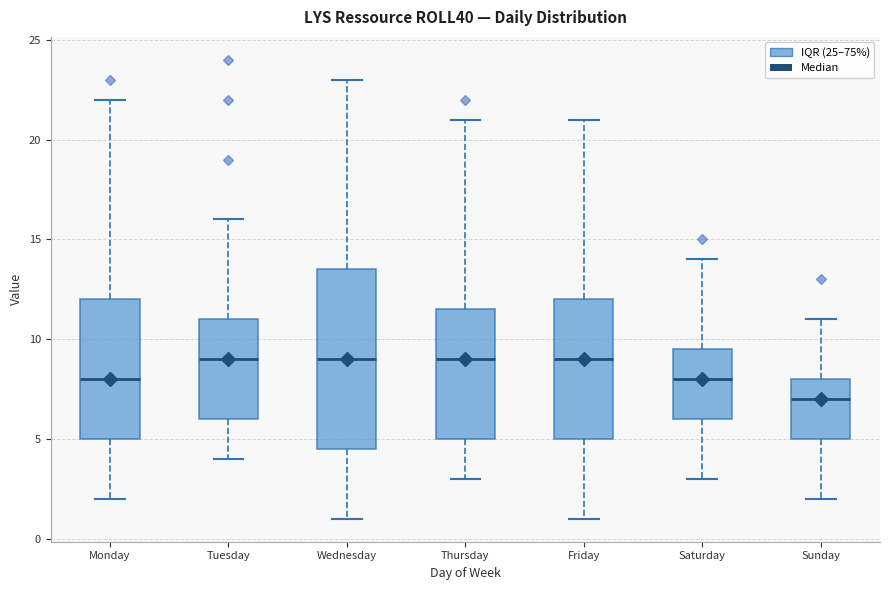

Reading left to right, transcribe this box plot: for each box, give where its median line is, the range the box spans, and where its two whiskers end, as read against the y-axis. The values are not printed on the chart, so give them approximately, as read against the axis.

Monday: median 8.0, box 5.0 to 12.0, whiskers 2.0 to 22.0
Tuesday: median 9.0, box 6.0 to 11.0, whiskers 4.0 to 16.0
Wednesday: median 9.0, box 4.5 to 13.5, whiskers 1.0 to 23.0
Thursday: median 9.0, box 5.0 to 11.5, whiskers 3.0 to 21.0
Friday: median 9.0, box 5.0 to 12.0, whiskers 1.0 to 21.0
Saturday: median 8.0, box 6.0 to 9.5, whiskers 3.0 to 14.0
Sunday: median 7.0, box 5.0 to 8.0, whiskers 2.0 to 11.0